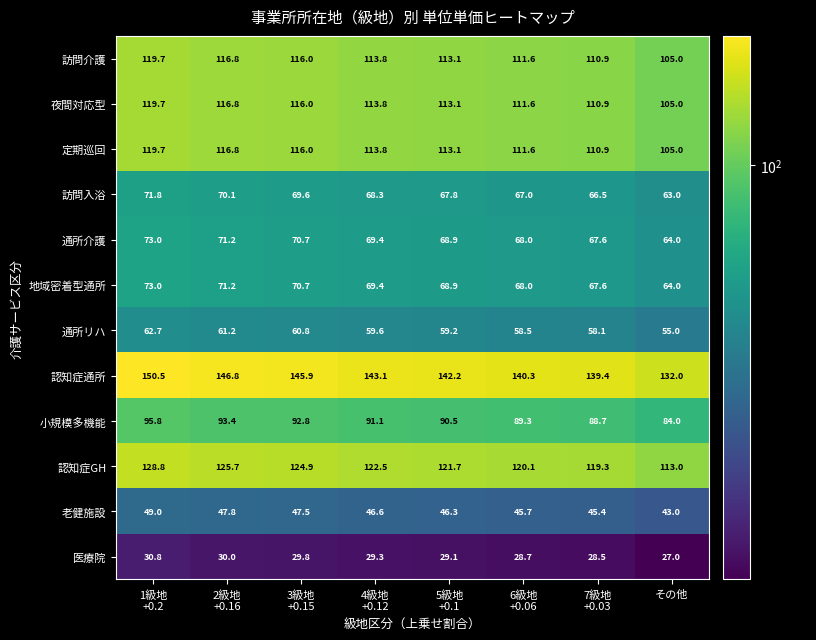

How many distinct data groups are displayed?

12